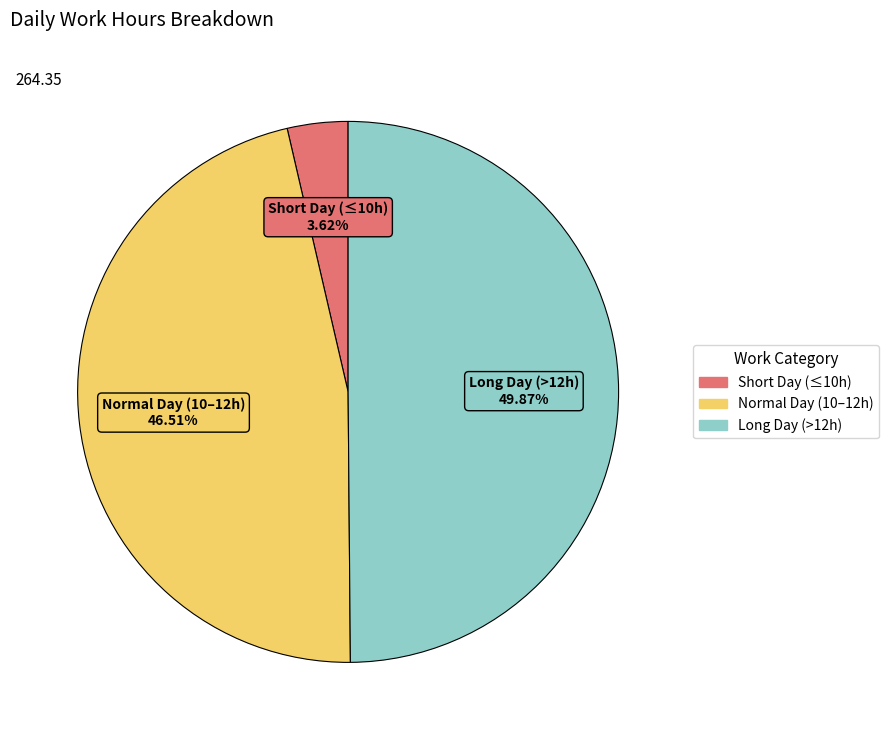

Count the number of slices in the pie.

3